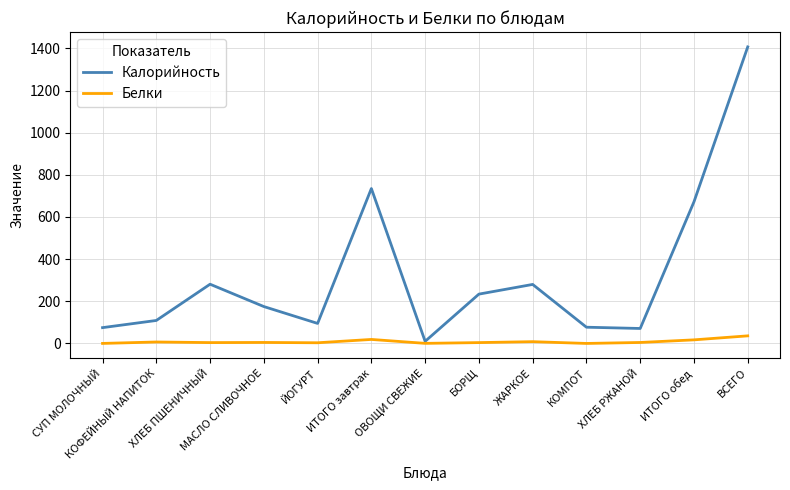

List the series in order of their peak value, lowest first.

Белки, Калорийность